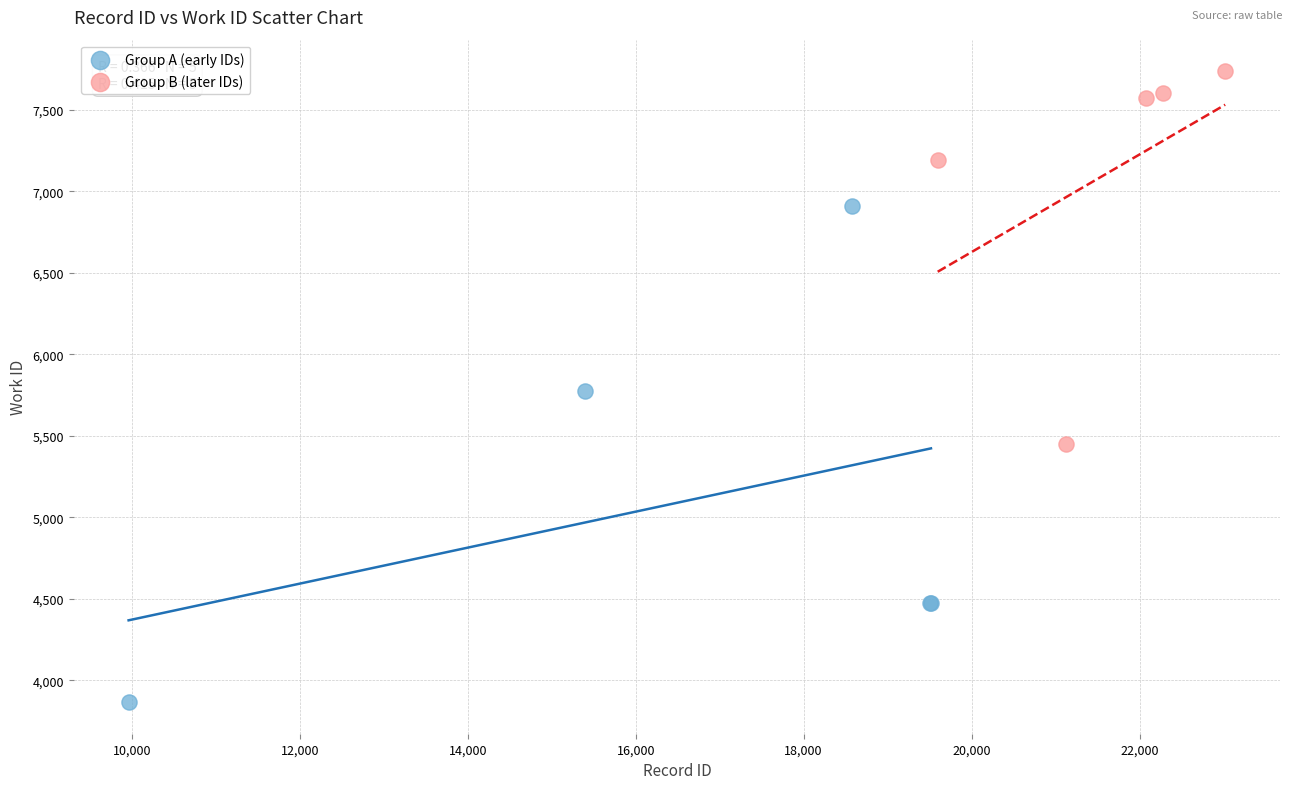

Which series reaches the minimum Y coordinate?

Group A (early IDs)